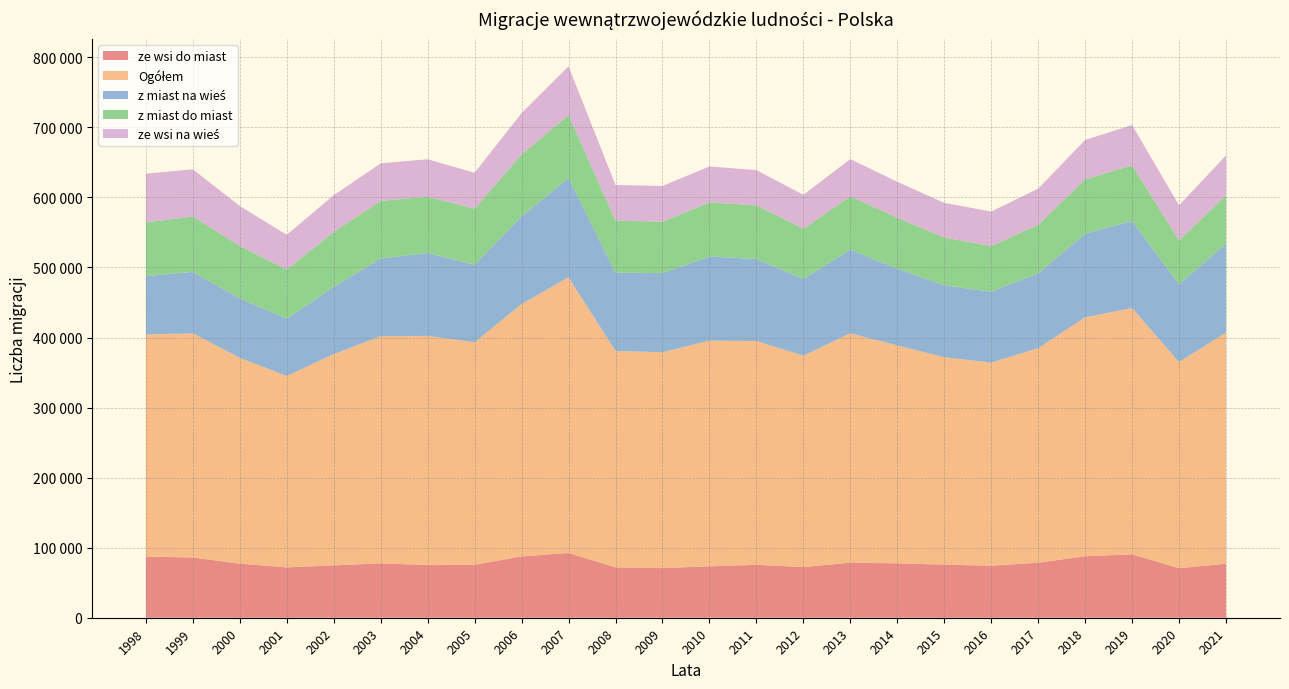

Reading right to left, transcribe all the data shown in this chart.

ze wsi do miast: 77104	70636	90428	87755	78501	74255	75776	77609	78661	72251	75536	73379	70813	71947	92363	87518	75596	75065	77579	74694	71817	77146	85983	87306
Ogółem: 329962	294319	351661	340998	306224	289911	296108	311155	327370	301820	319479	322090	308165	308830	393532	360200	317590	327249	324286	301607	273297	293827	320037	317004
z miast na wieś: 126879	111000	124306	119447	106913	101303	102687	109552	119277	109732	117059	120166	112986	111716	141679	125275	110876	118295	110817	96266	81788	84988	87672	83492
z miast do miast: 68822	62673	79623	77536	69109	65135	68100	72848	76192	71495	76458	77382	73268	74375	90112	88335	79829	80393	82347	78125	70215	74671	79120	76554
ze wsi na wieś: 57157	50010	57304	56260	51701	49218	49545	51146	53240	48342	50426	51163	51098	50792	69378	59072	51289	53496	53543	52522	49477	57022	67262	69652